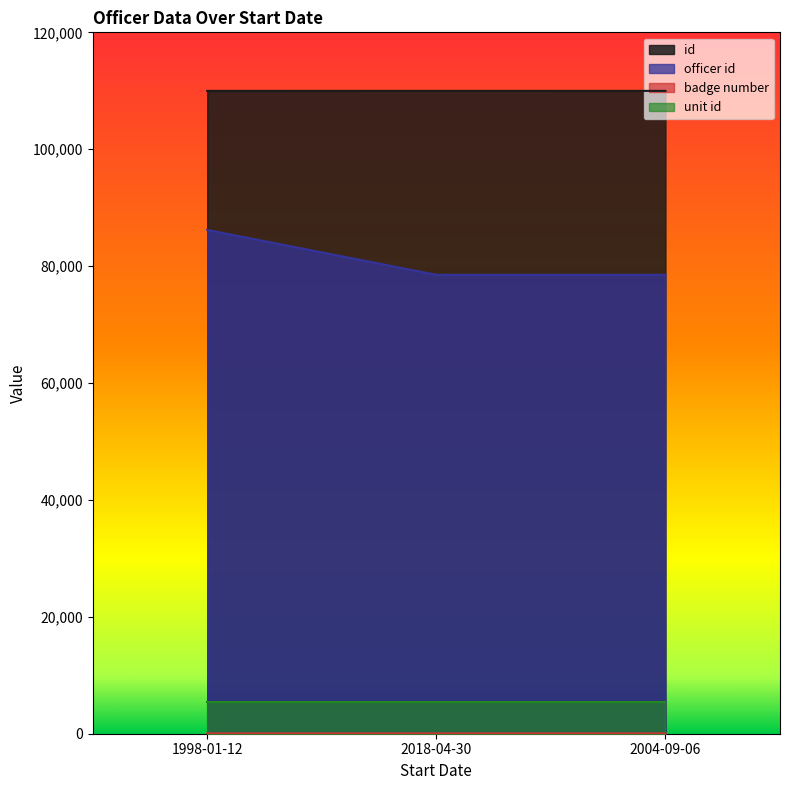

The value of officer id at 1998-01-12 is 86194. True or false?

True